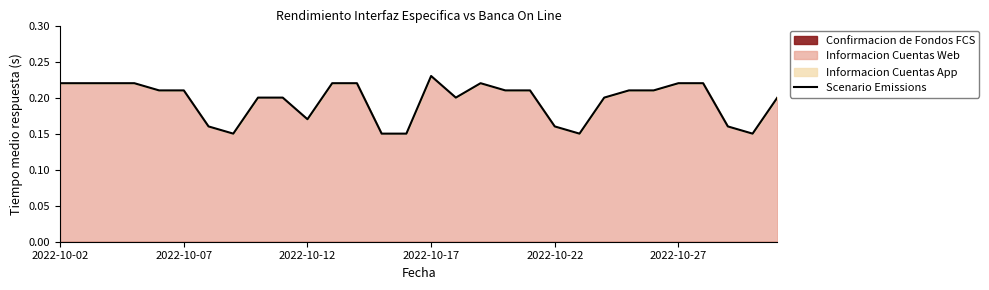

What is the smallest value displayed?

0.1